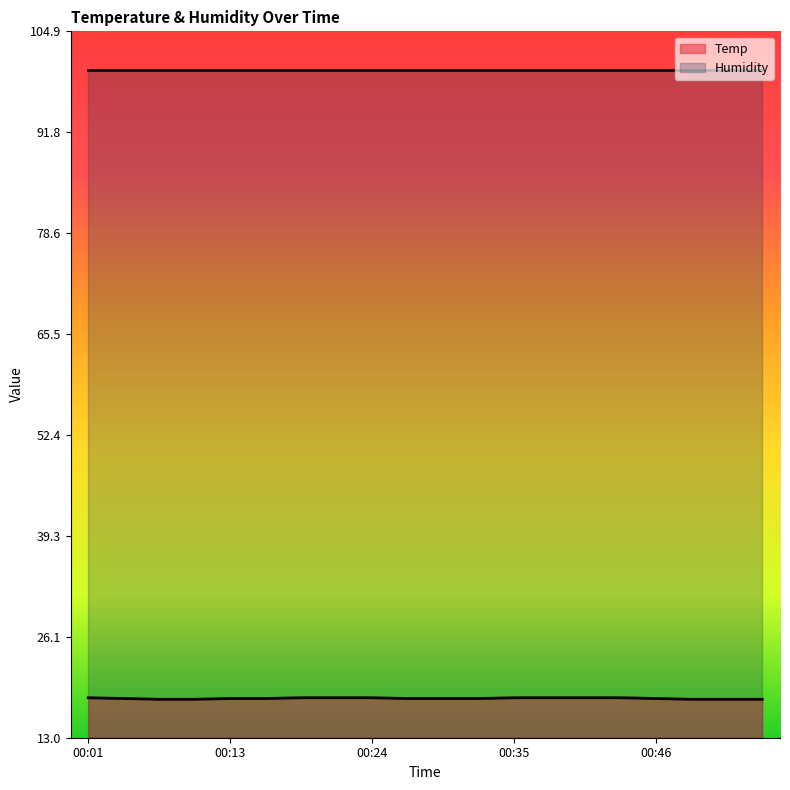

True or false: Humidity and Temp cross at least once.

False